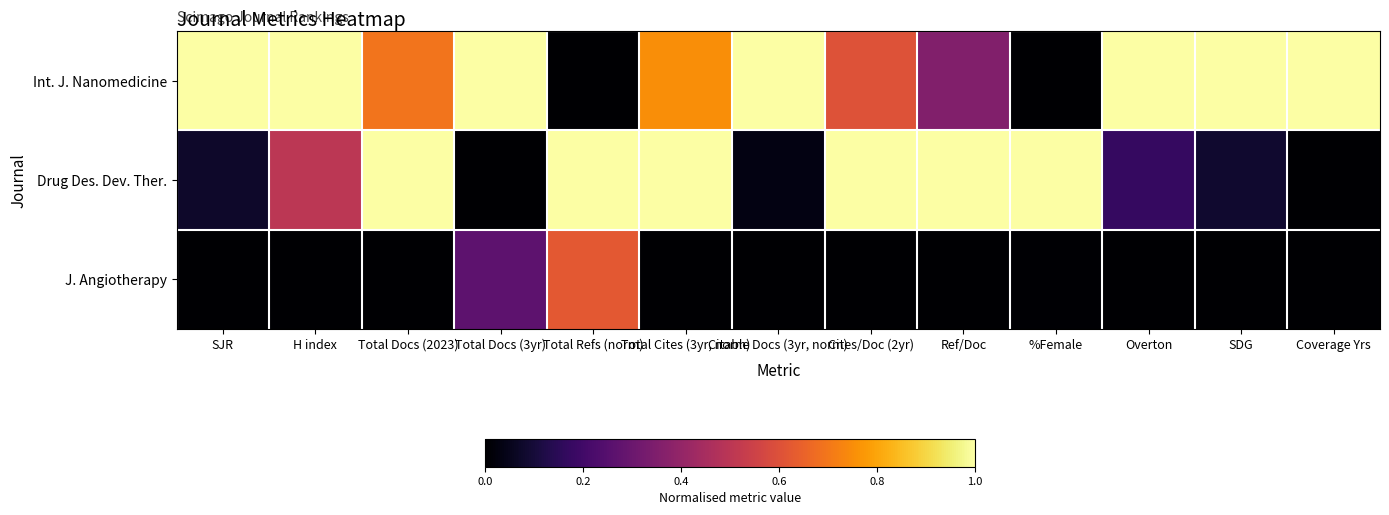

Which series has the largest total across all categories?

Int. J. Nanomedicine